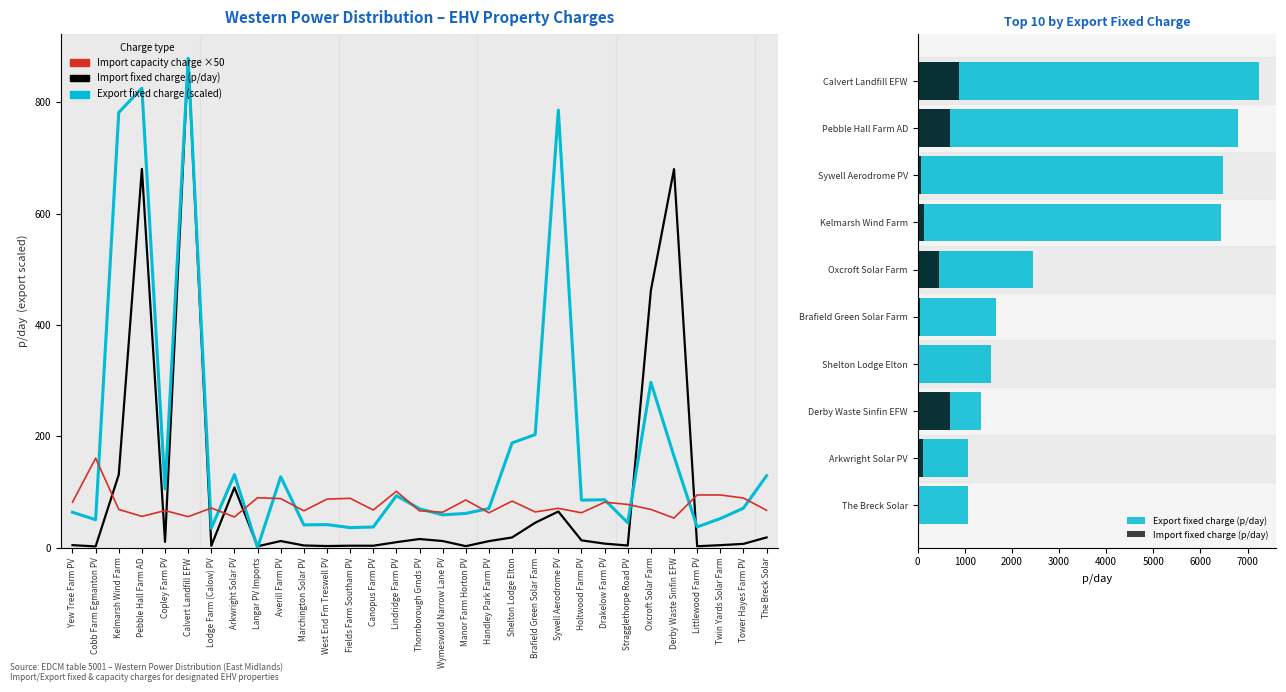

What is the label of the 21st bar from the left?

Brafield Green Solar Farm